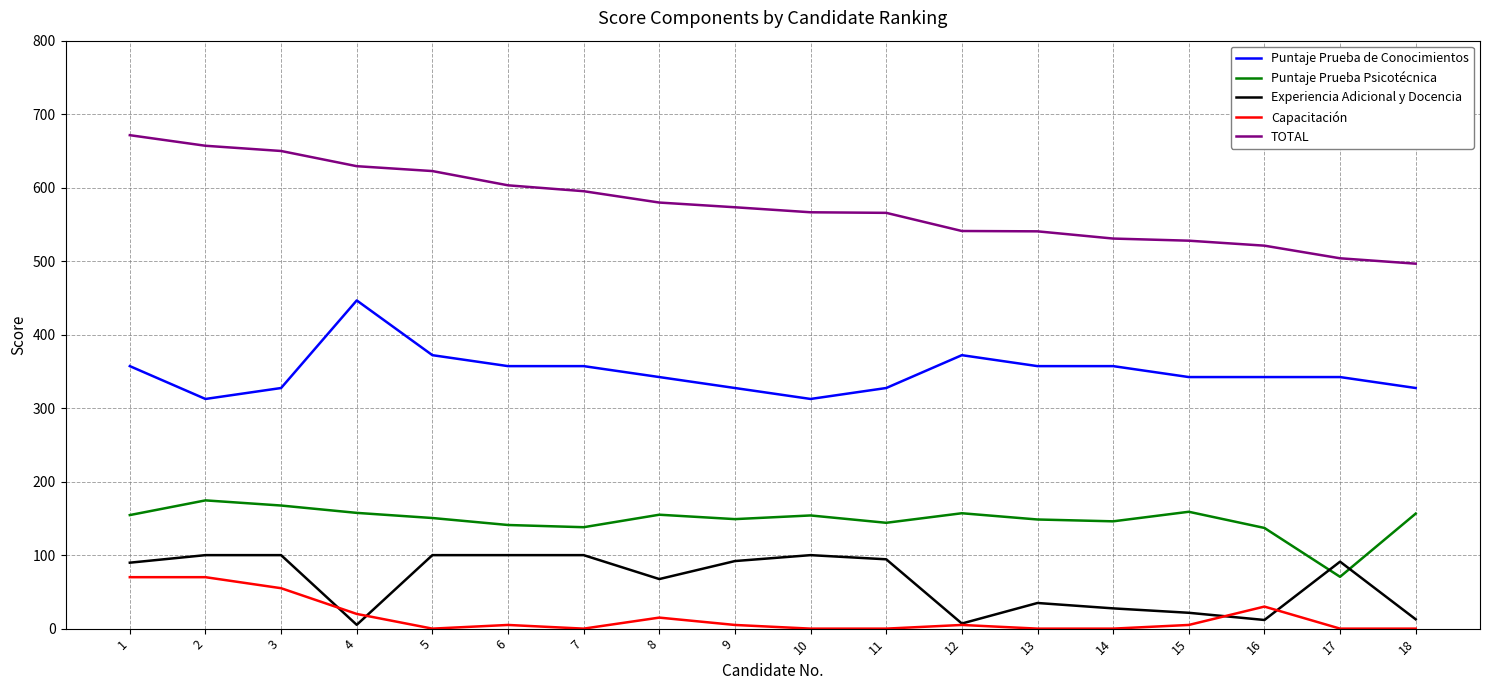

Rank the series at 10 from highest to lowest value.

TOTAL, Puntaje Prueba de Conocimientos, Puntaje Prueba Psicotécnica, Experiencia Adicional y Docencia, Capacitación